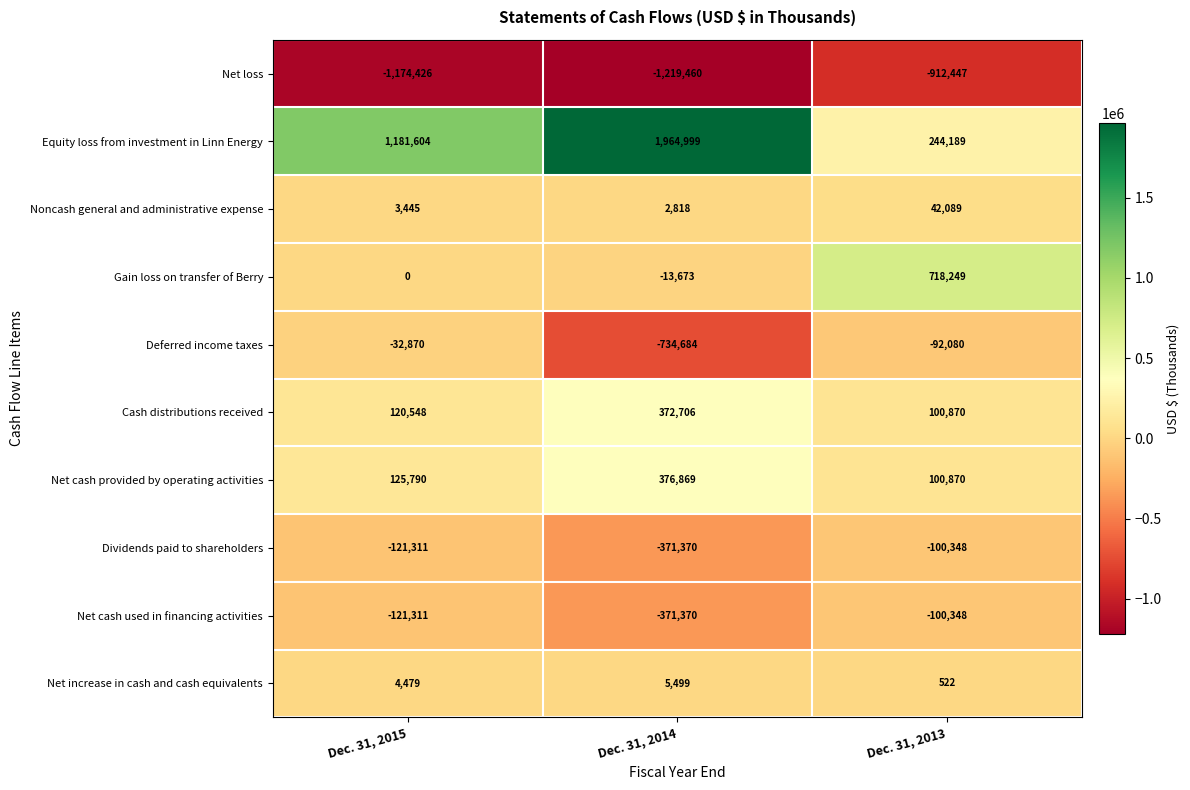

What is the maximum value for Gain loss on transfer of Berry?

718249